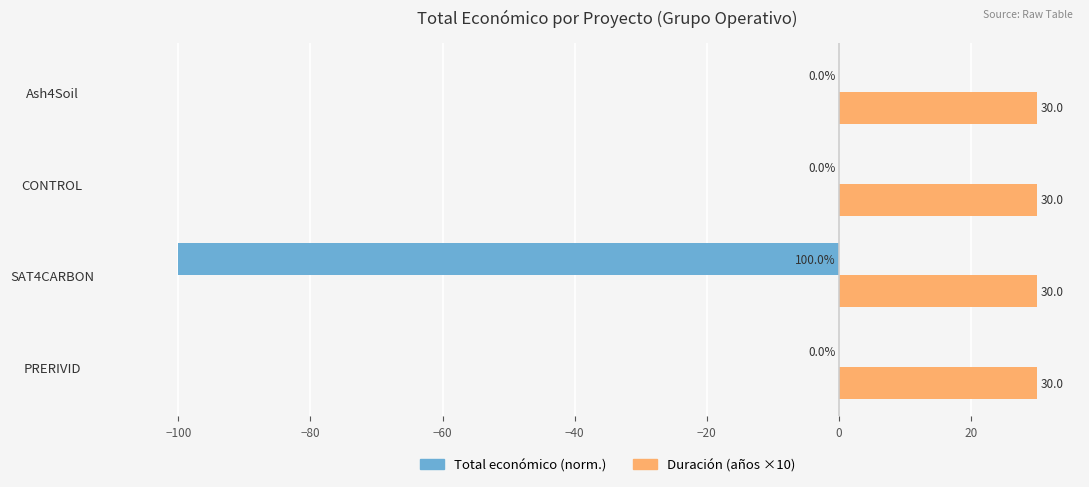

Which series has the largest total across all categories?

Duración (años ×10)